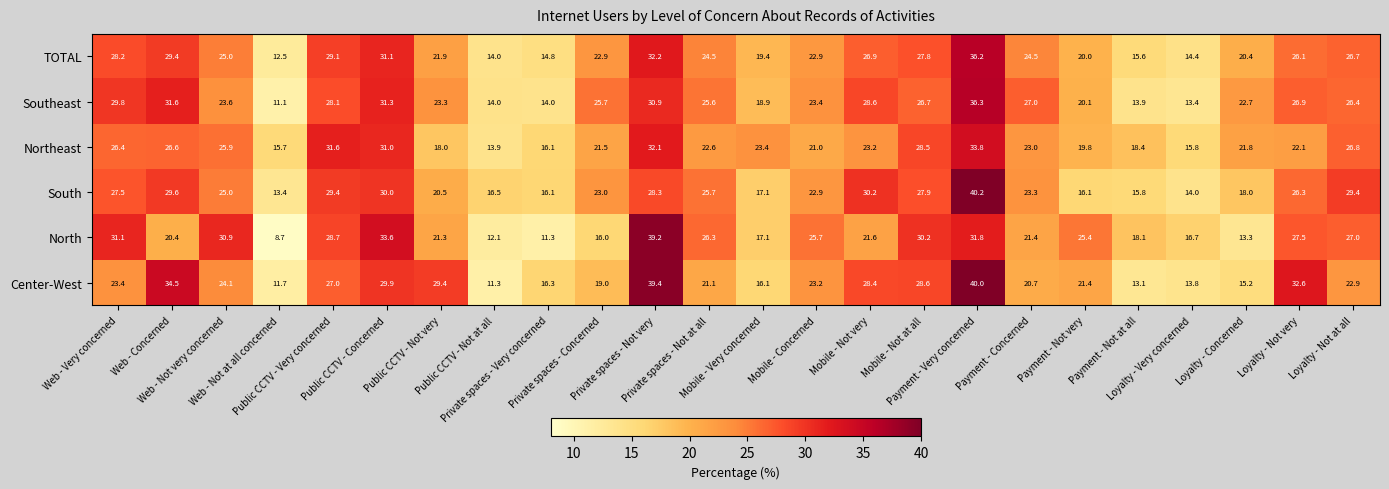

Which category has the lowest value across all series?

Web - Not at all concerned